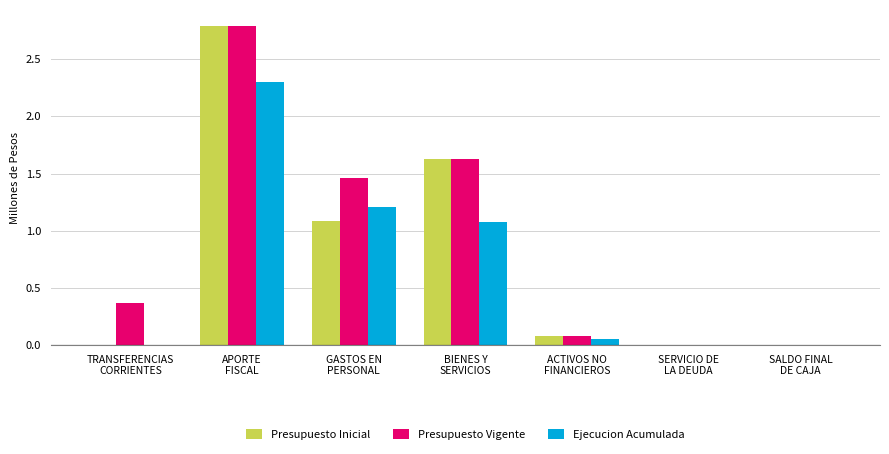

What is the sum of all Presupuesto Inicial values?

5.6